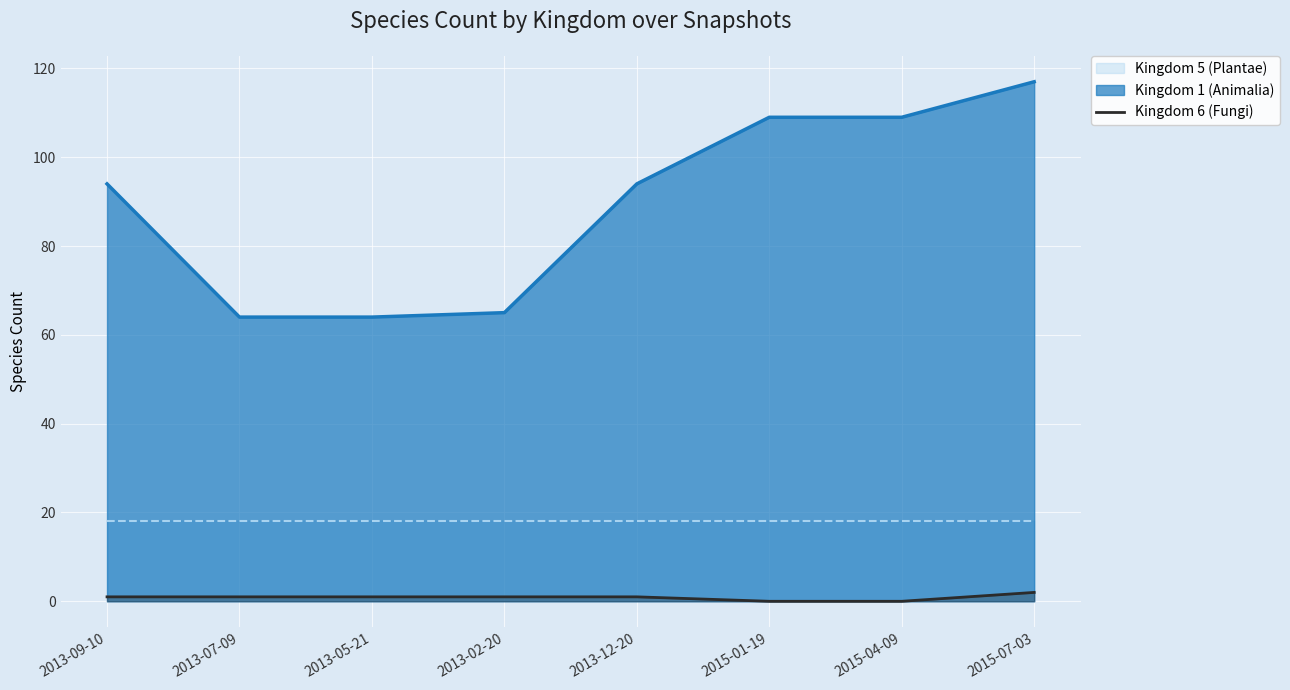

At which label is the value closest to 1?

2013-09-10